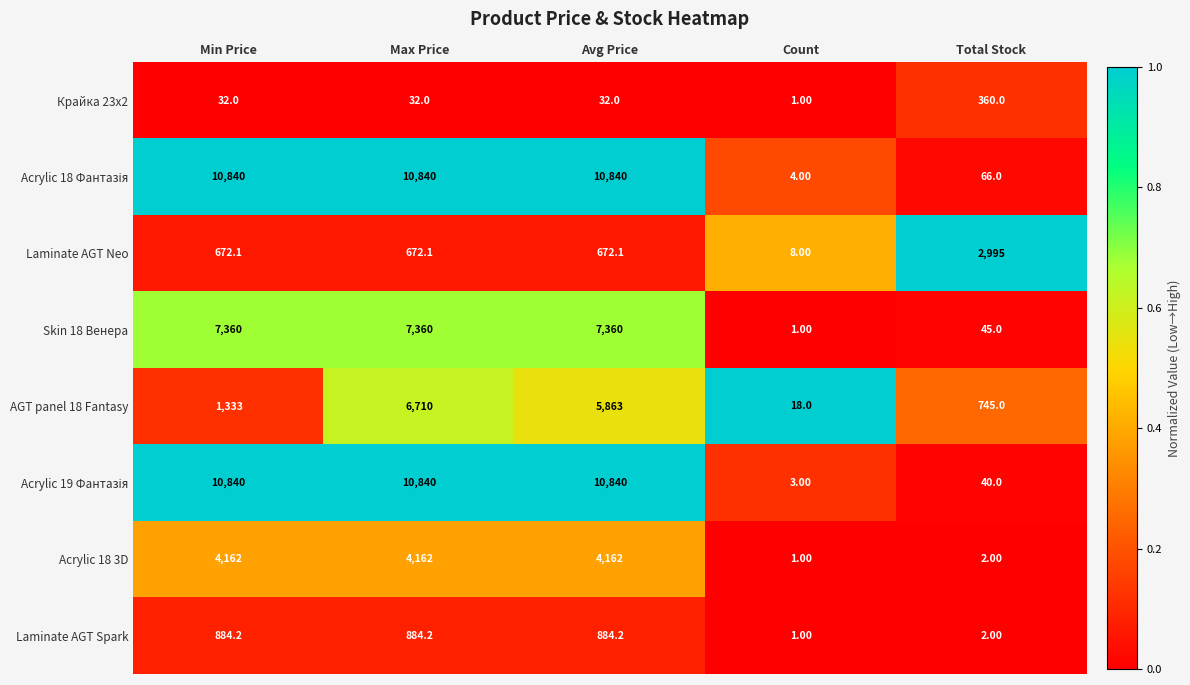

At how many categories does at least one series exceed 9048?

3